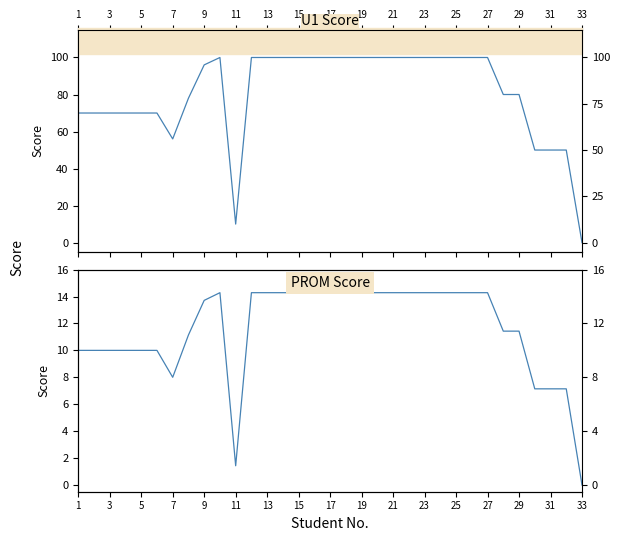

What is the value of the PROM point at the 10th from the left?

14.3